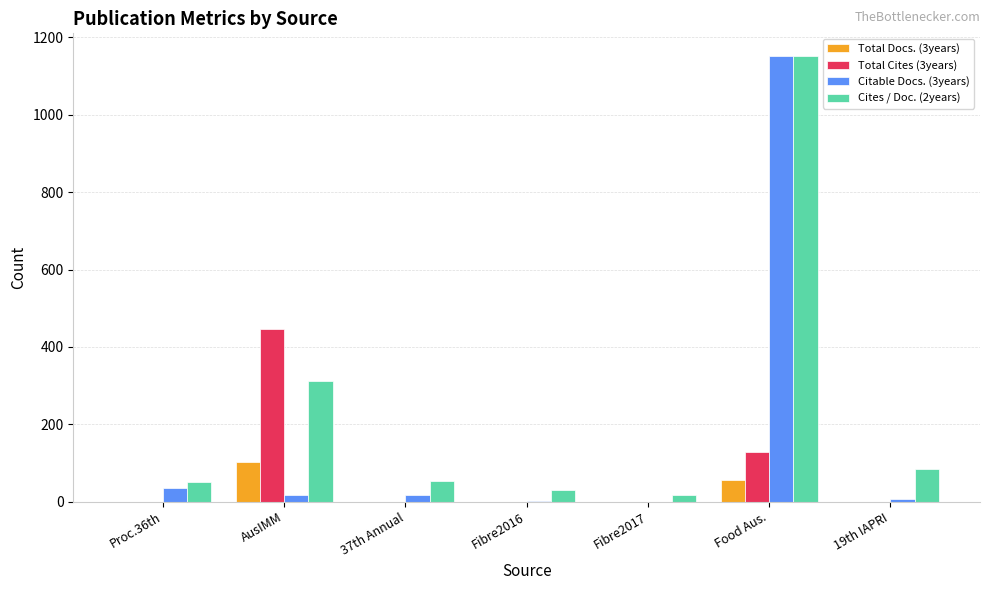

At which category is the sum across all series the highest?

Food Aus.